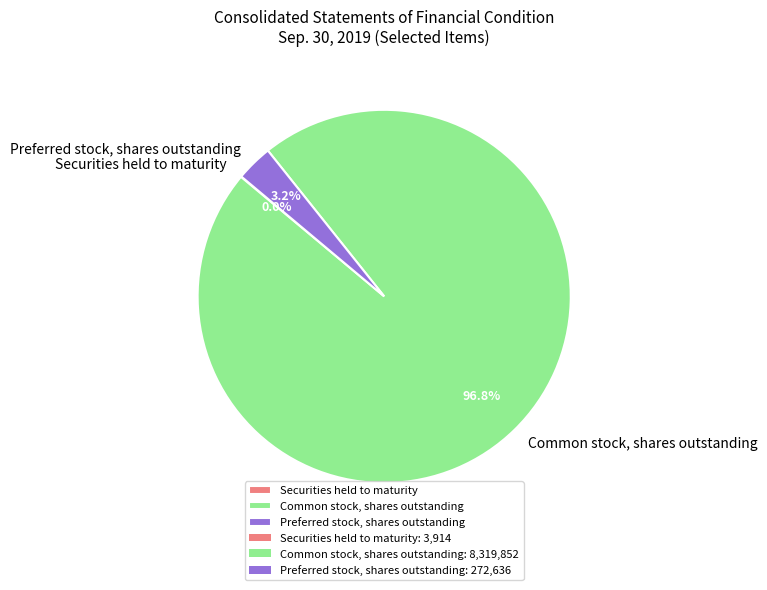

Is there a majority slice in this chart?

Yes